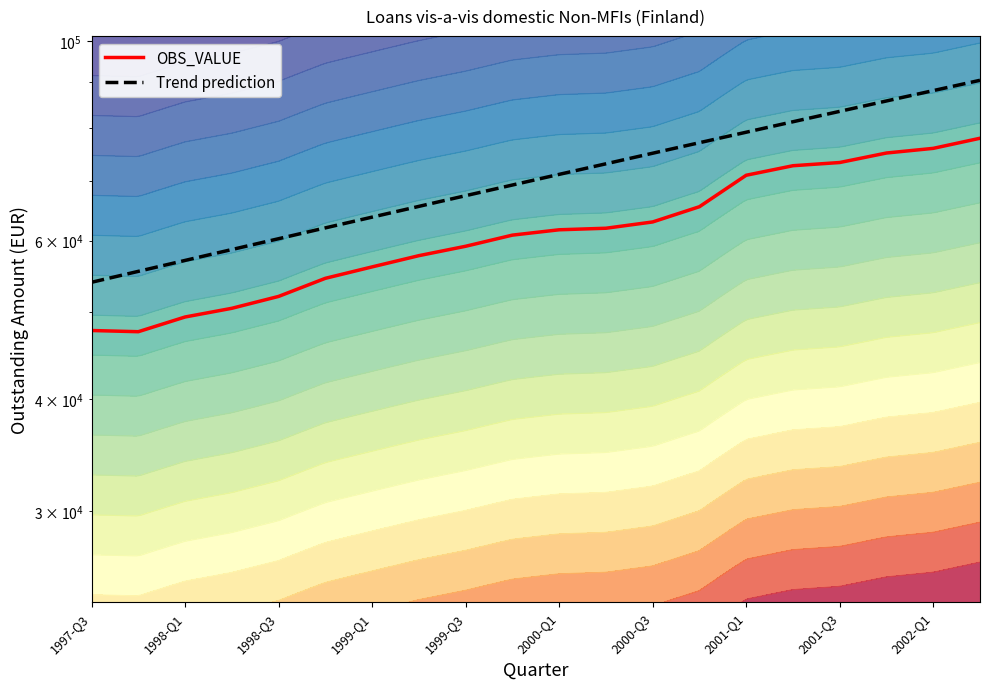

True or false: there are more than 1 points higher than both neighbors.

False